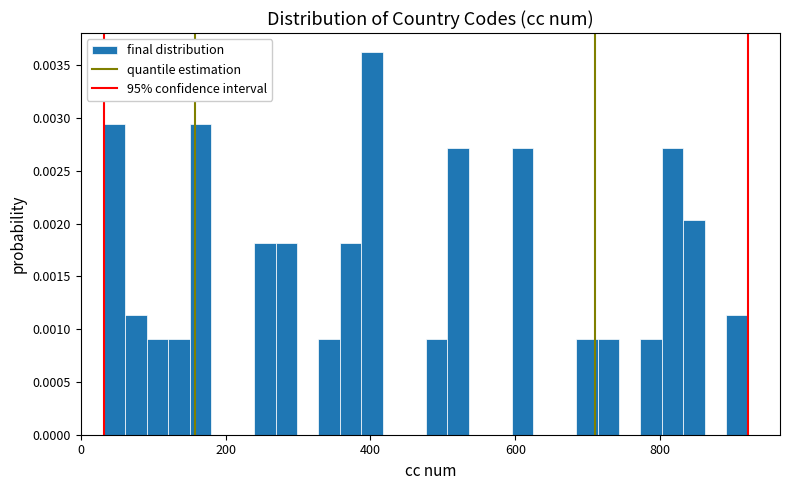

Around what value on the x-axis is the tallest bar? Give the approximate position of its centre, as read against the axis.

400